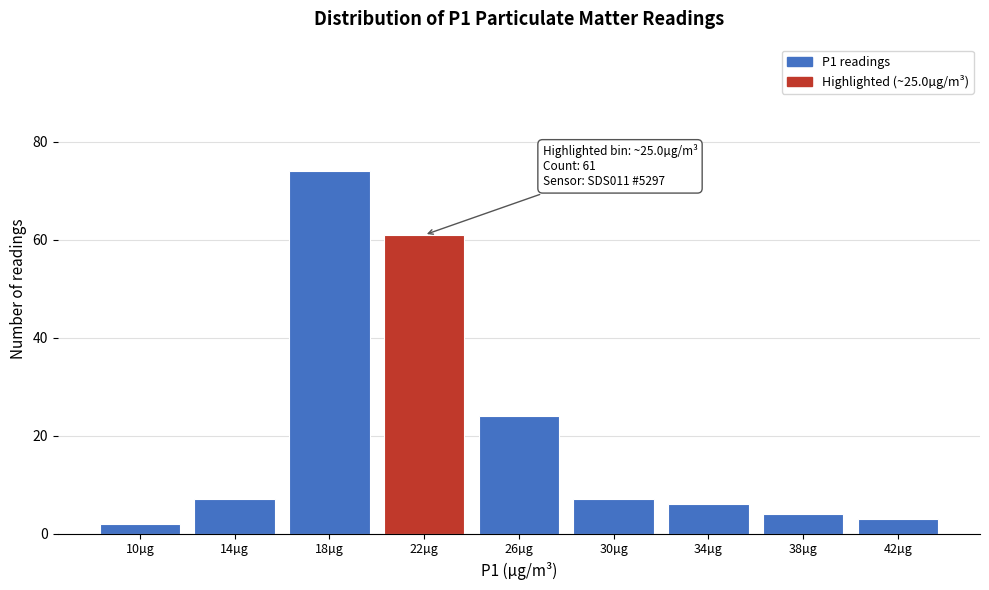

Reading left to right, extract all data points from this chart.

2	7	74	61	24	7	6	4	3